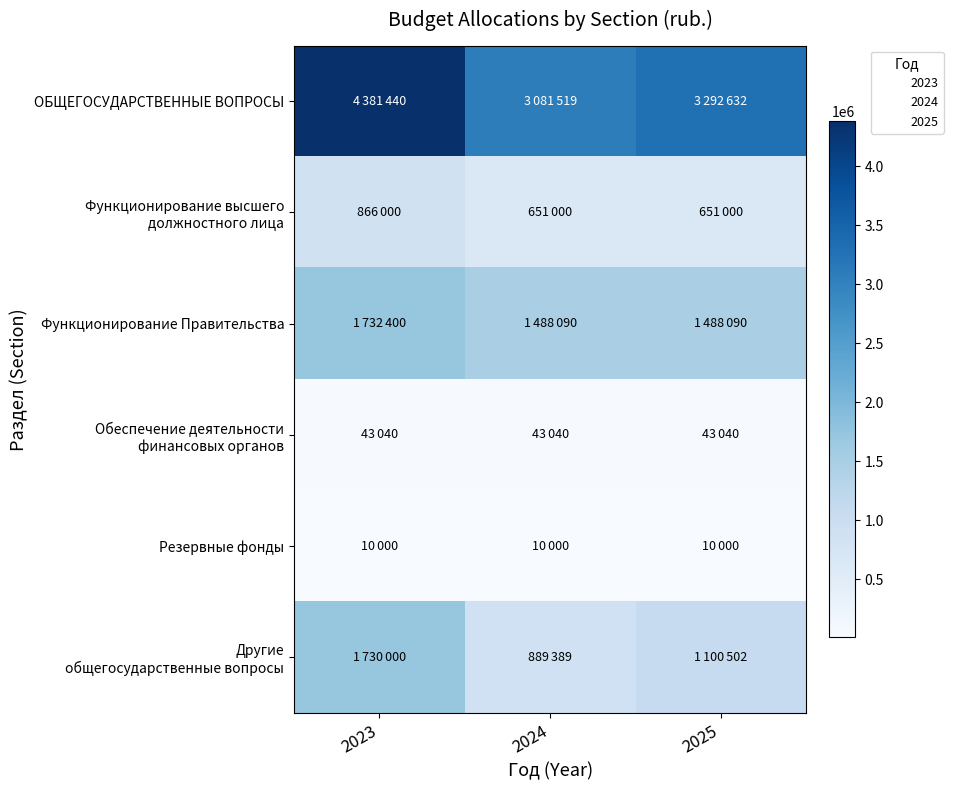

How many distinct data groups are displayed?

6